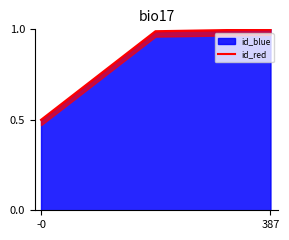

True or false: id_blue has a value of 1.0 at 387.

True